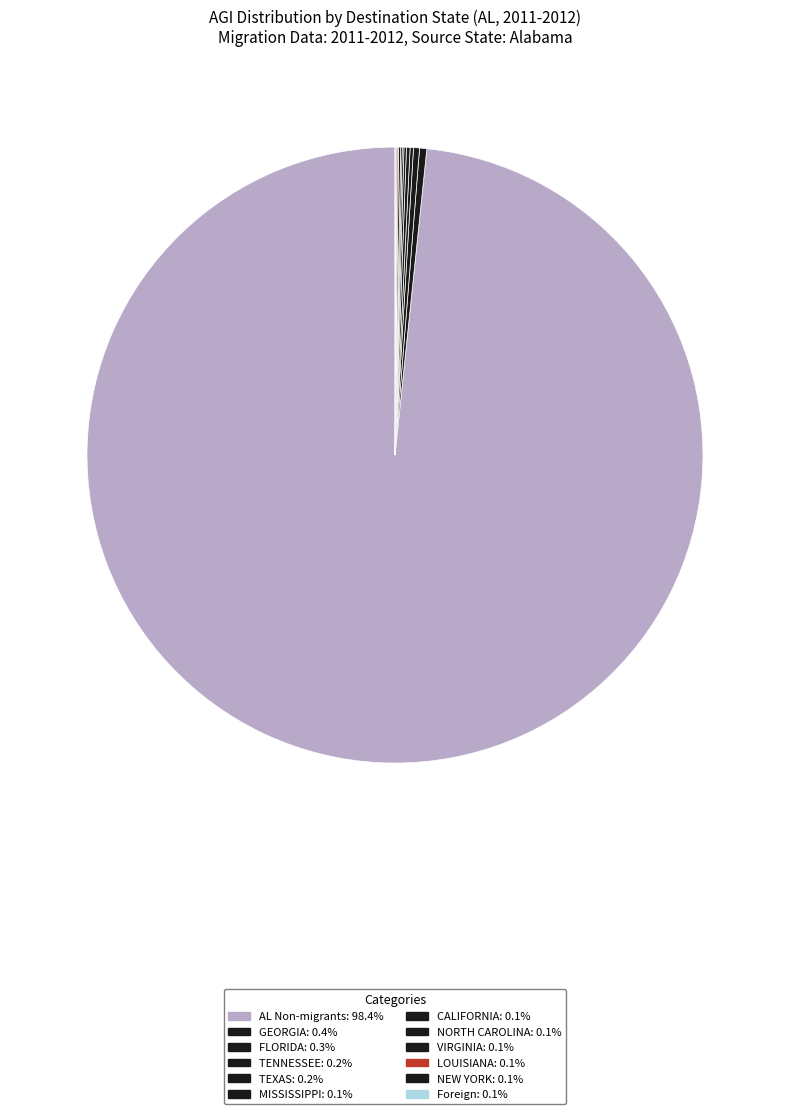

To the nearest percent, what is the average slice percentage?

8%